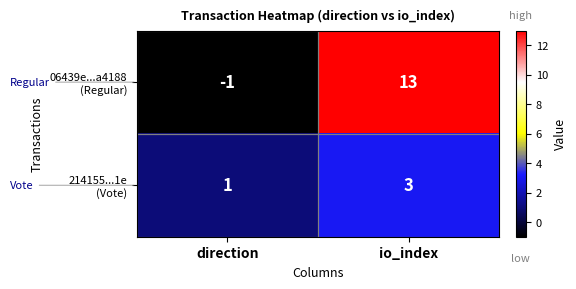

At which category is the sum across all series the highest?

io_index